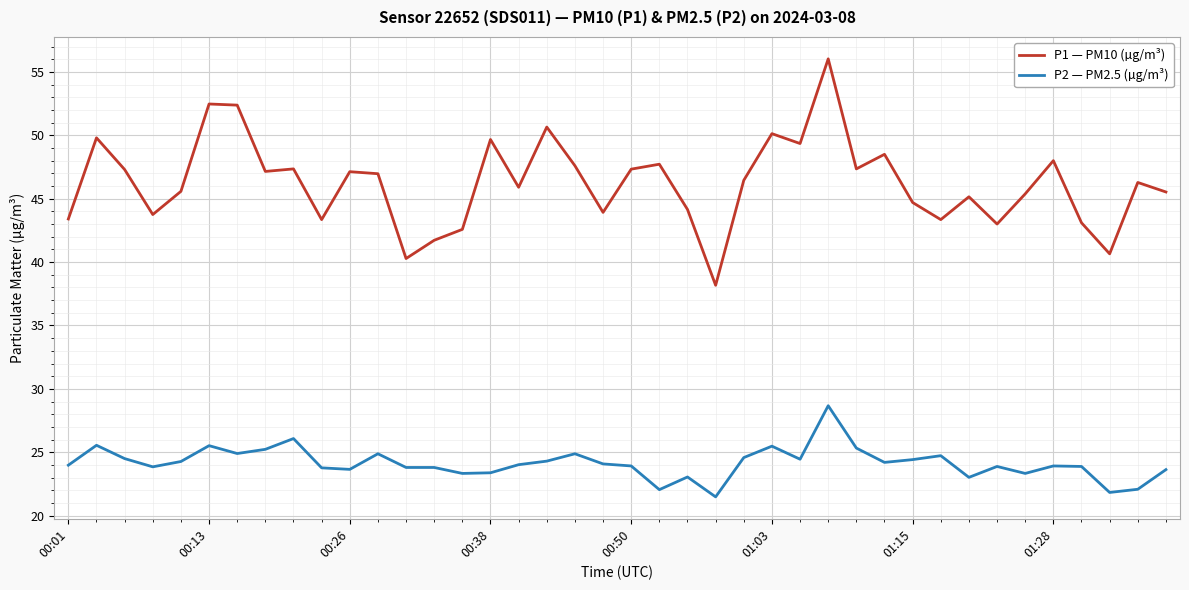

Which series has the largest range (max minus min)?

P1 — PM10 (µg/m³)